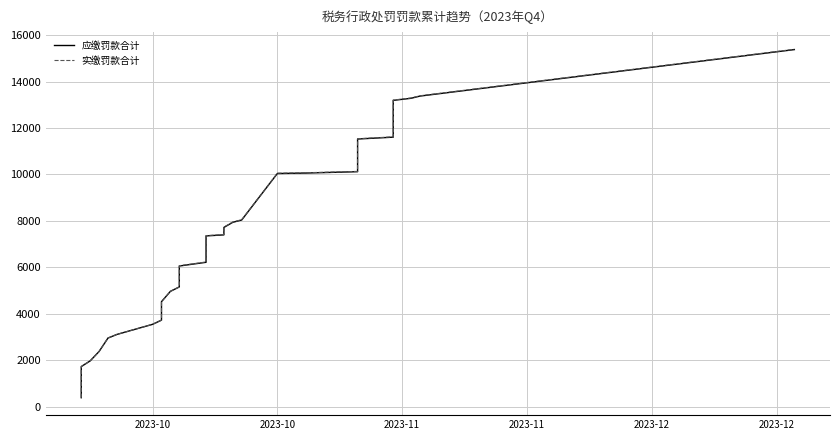

True or false: 实缴罚款合计 has more than 1 interior local peaks.

False